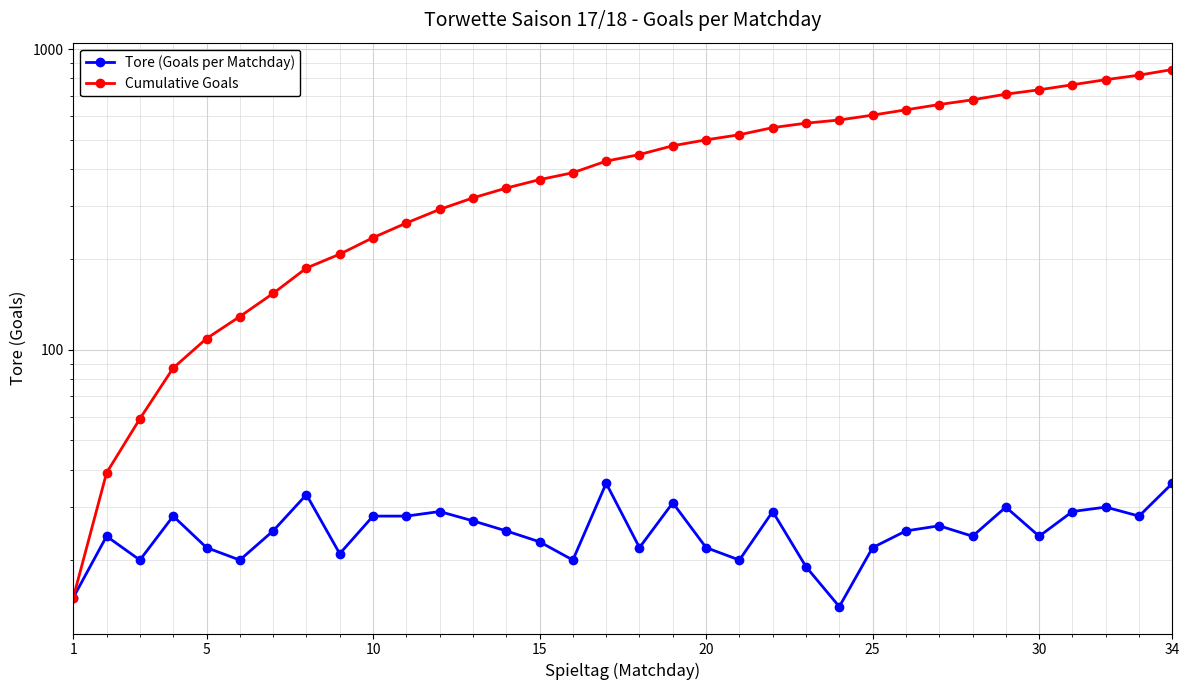

True or false: Cumulative Goals and Tore (Goals per Matchday) cross at least once.

False